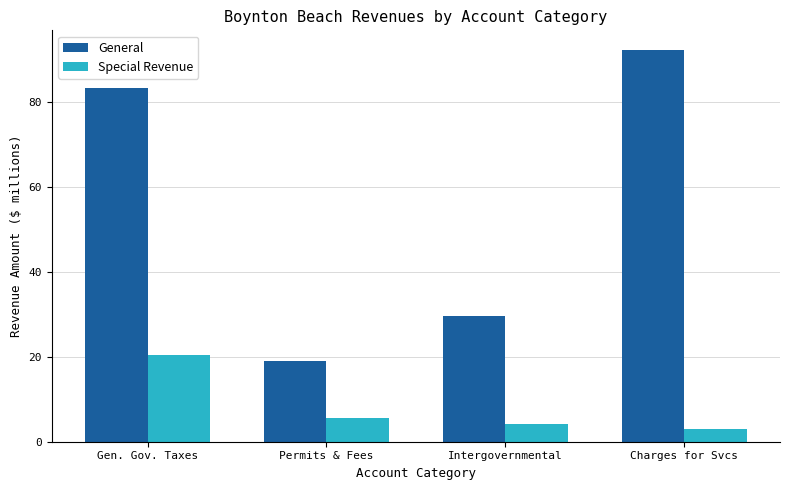

Rank the series by their maximum value, from lowest to highest.

Special Revenue, General